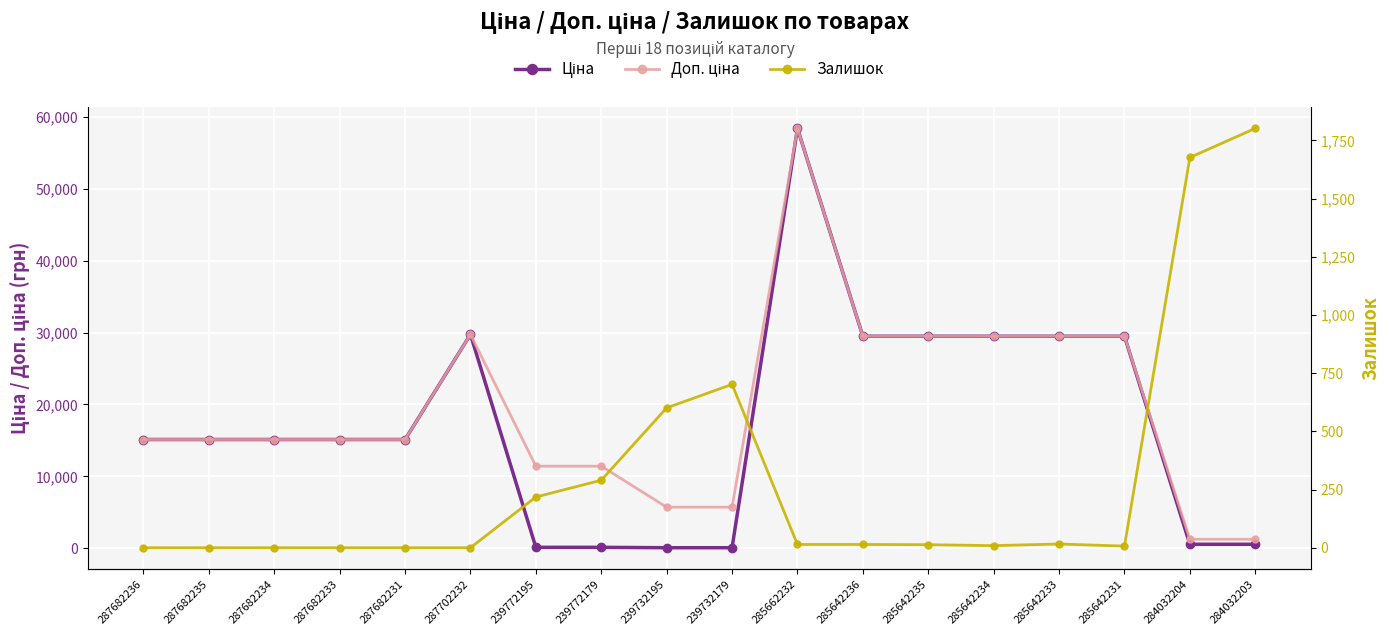

Between 285642234 and 284032203, which is larger?

285642234